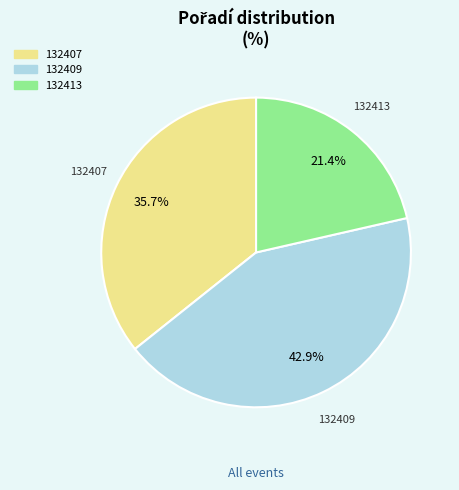

What portion of the pie excludes 132409?

57.1%